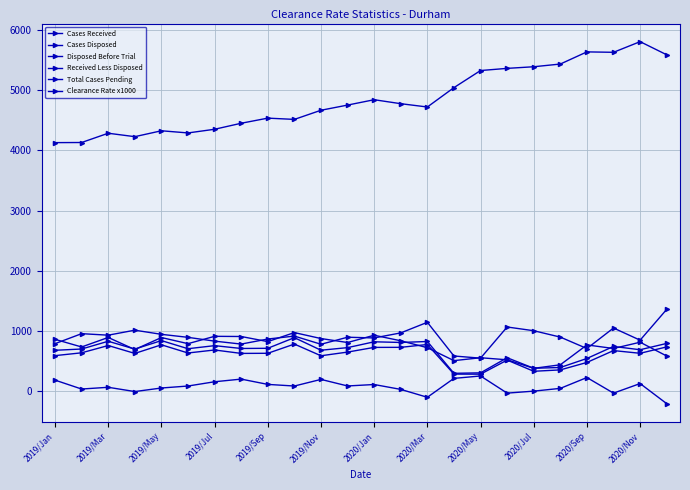

Does the chart have visible grid lines?

Yes